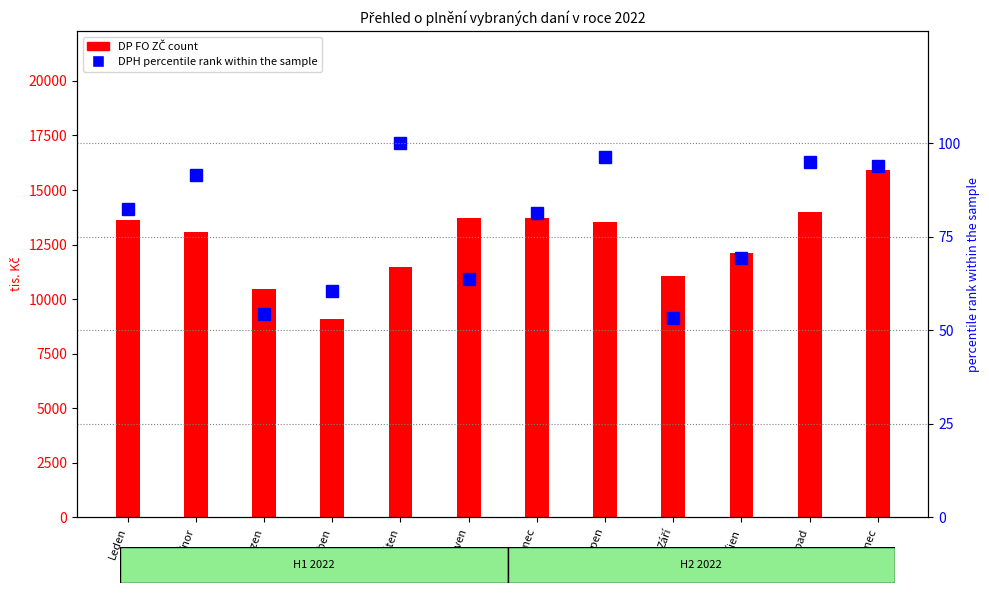

What is the sum of the DP FO ZČ (count) values at Červenec and Září?

24786.8